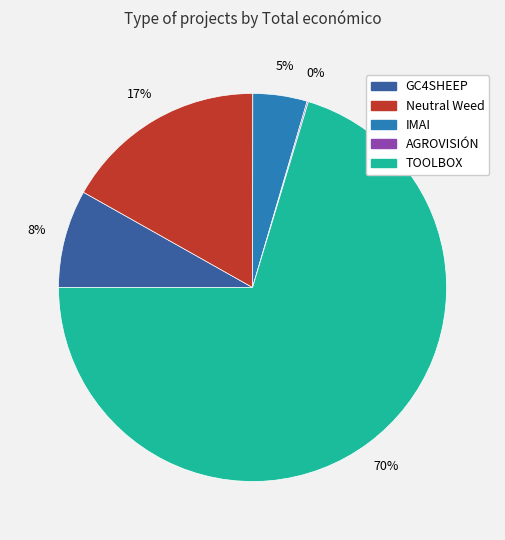

Does any single category account for the majority?

Yes